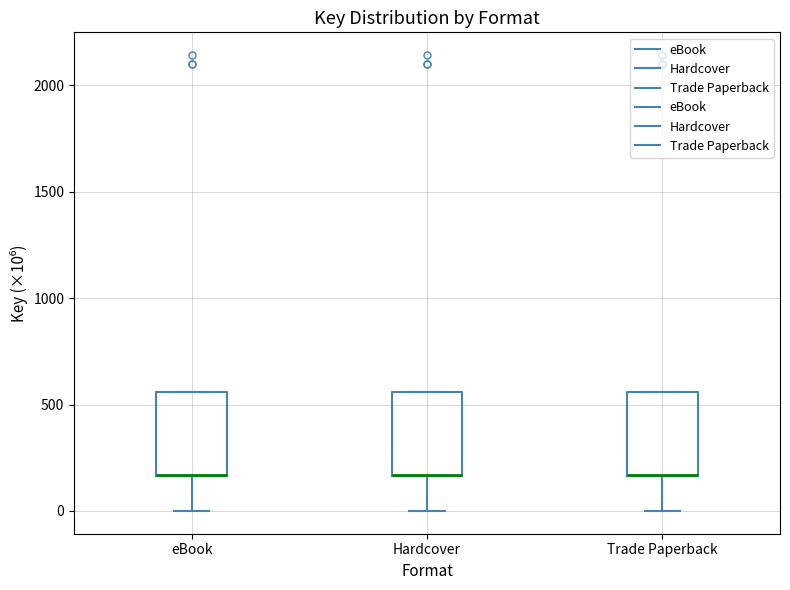

Reading left to right, transcribe this box plot: for each box, give where its median line is, the range the box spans, and where its two whiskers end, as read against the y-axis. The values are not printed on the chart, so give them approximately, as read against the axis.

eBook: median 150 (drawn on the box's lower edge), box 150 to 550, whiskers 0 to 550
Hardcover: median 150 (drawn on the box's lower edge), box 150 to 550, whiskers 0 to 550
Trade Paperback: median 150 (drawn on the box's lower edge), box 150 to 550, whiskers 0 to 550